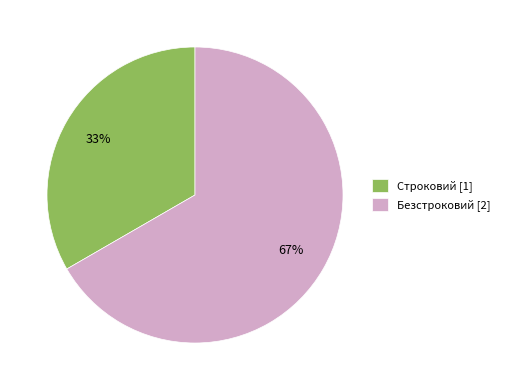

Does Строковий represent more than half of the total?

No